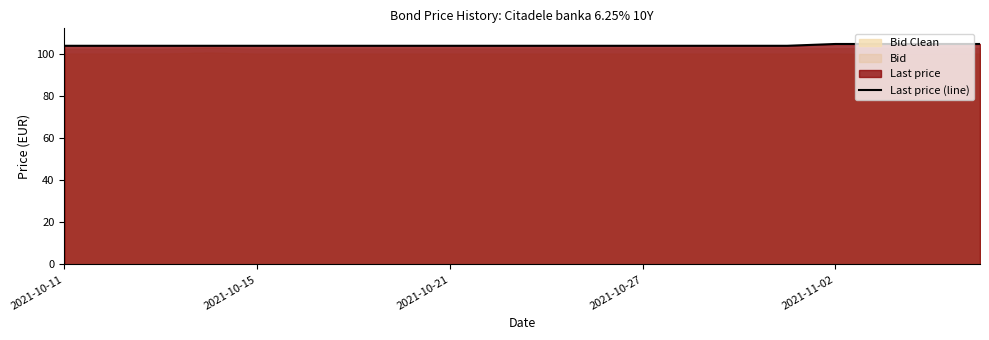

The value of Last price (line) at 2021-10-27 is 174.9. True or false?

False